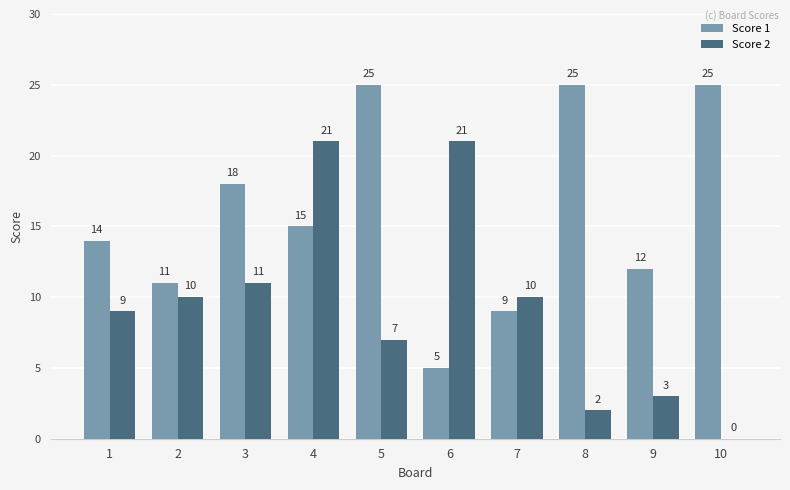

Count the number of categories in the chart.

10